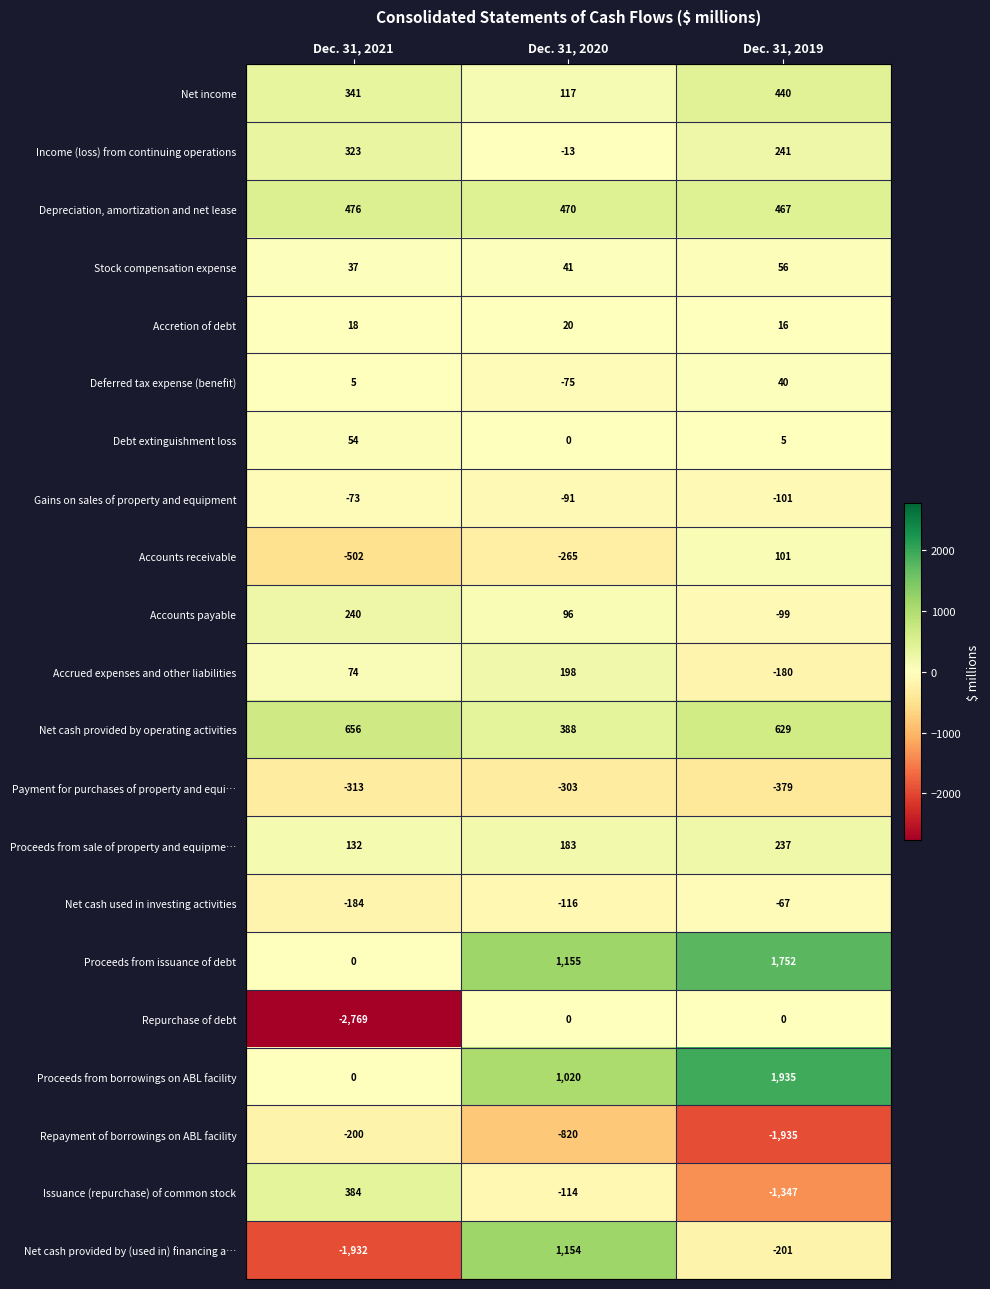

The Proceeds from borrowings on ABL facility series shows 1790 at Dec. 31, 2020. True or false?

False